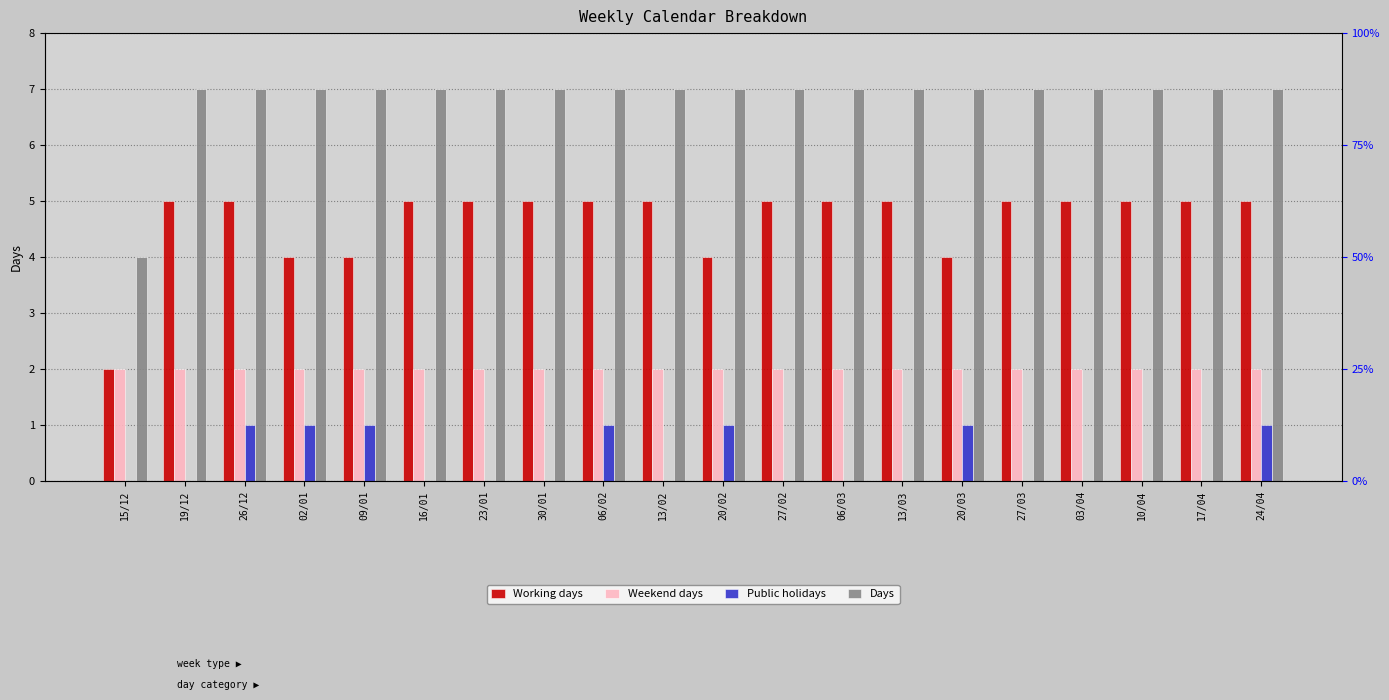

How many bars are there in each group?

4